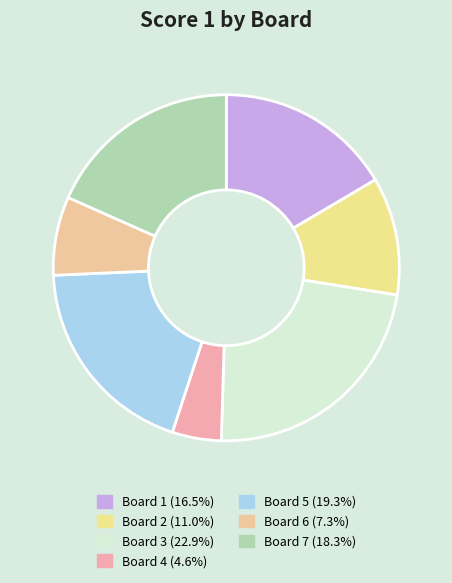

Rank the categories by value from highest to lowest.

Board 3, Board 5, Board 7, Board 1, Board 2, Board 6, Board 4